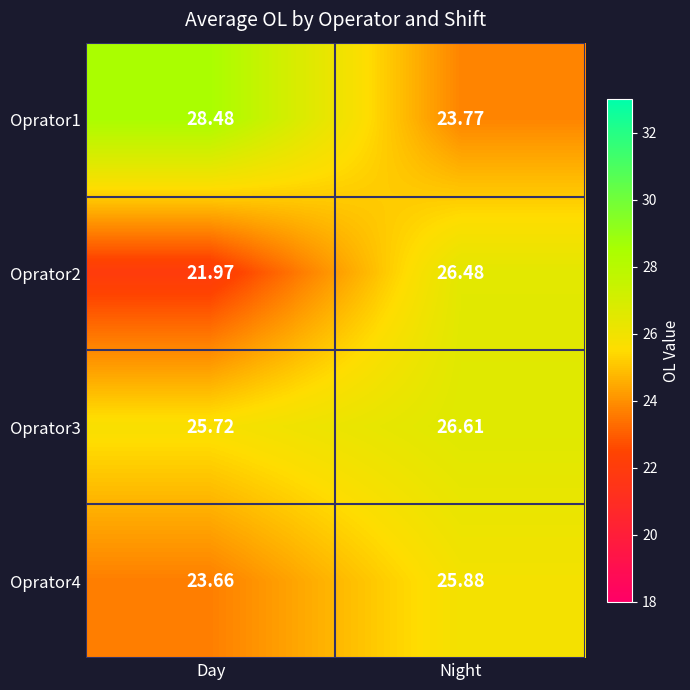

Rank the series by their maximum value, from lowest to highest.

Oprator4, Oprator2, Oprator3, Oprator1